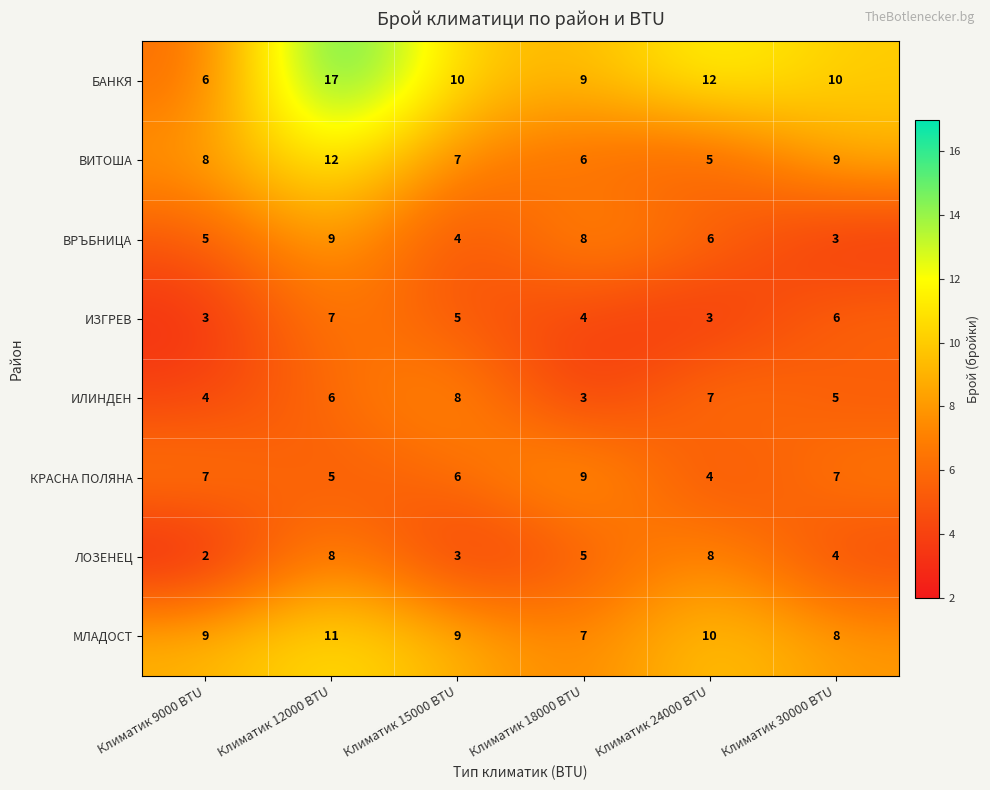

Which series has the largest range (max minus min)?

БАНКЯ